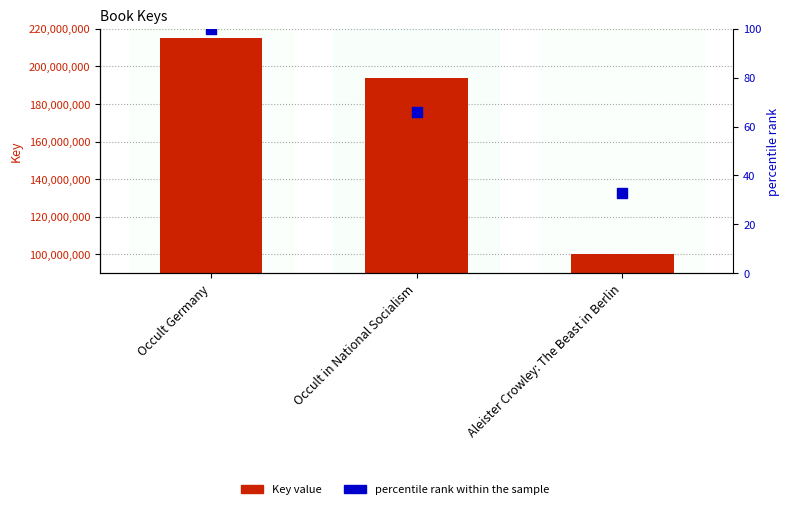

Which series contains the highest Y value?

Key value